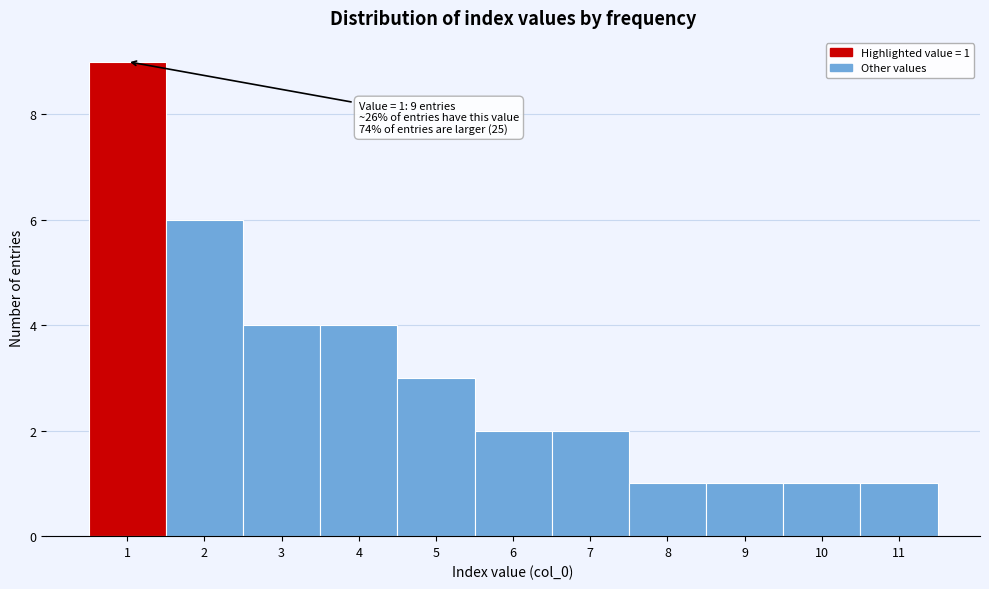

Over which range of the x-axis is the bar tallest?

0.5 to 1.5